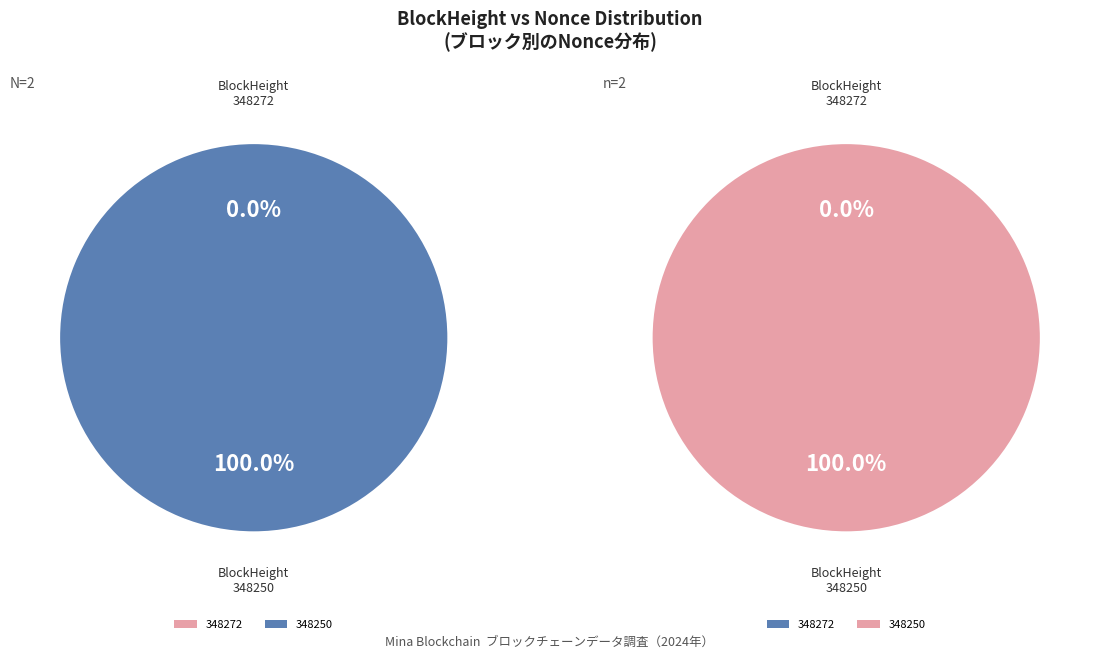

The 348250 slice represents 88% of the pie. True or false?

False